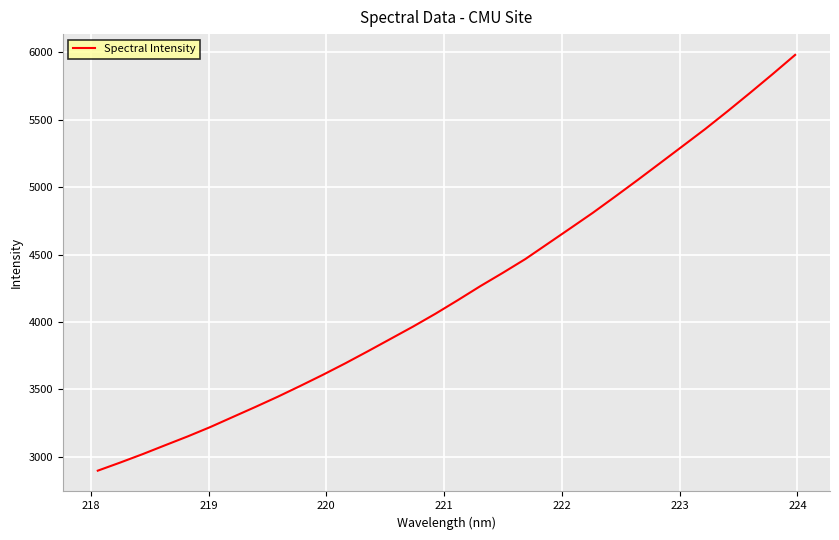

What is the maximum value shown in the chart?

5981.5